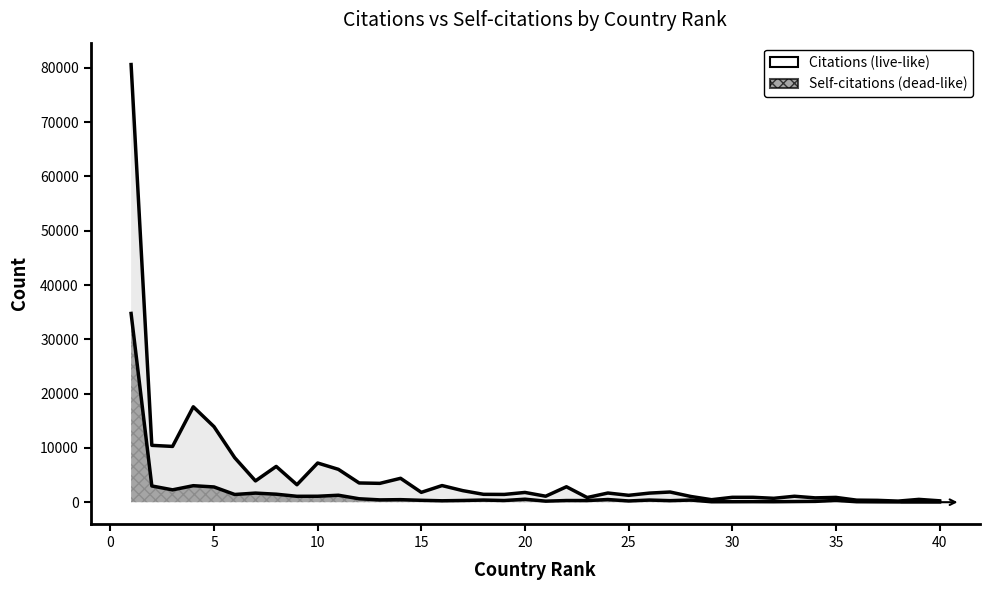

What is the difference between the second highest and minimum values in the Citations series?

17374